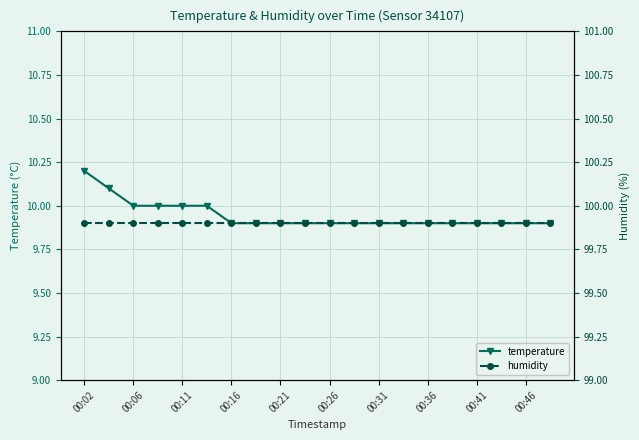

True or false: temperature and humidity cross at least once.

False